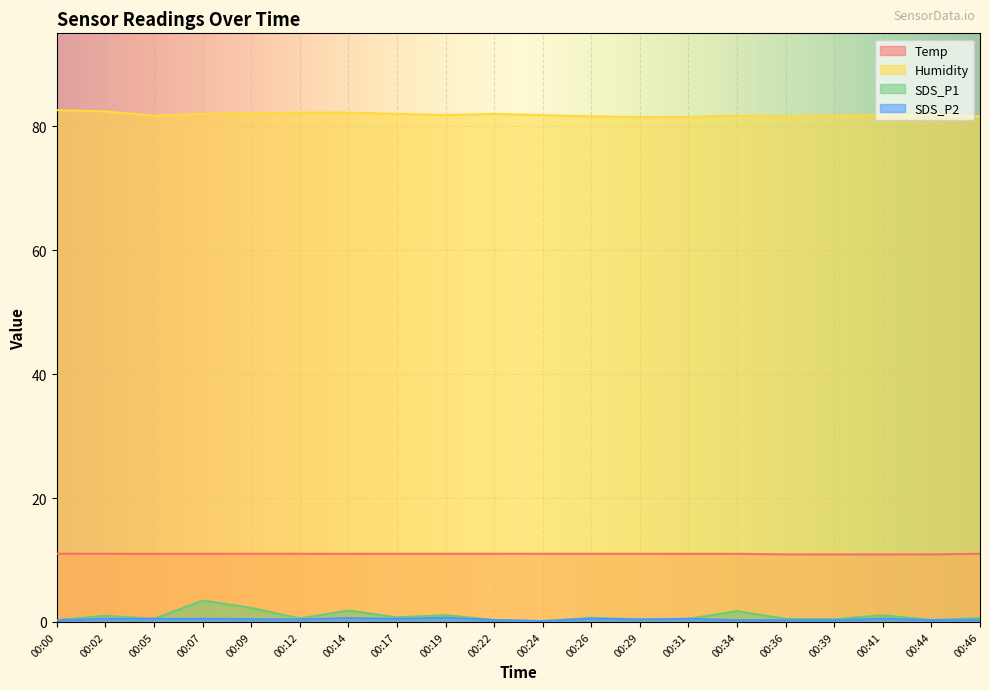

True or false: SDS_P1 and Temp cross at least once.

False